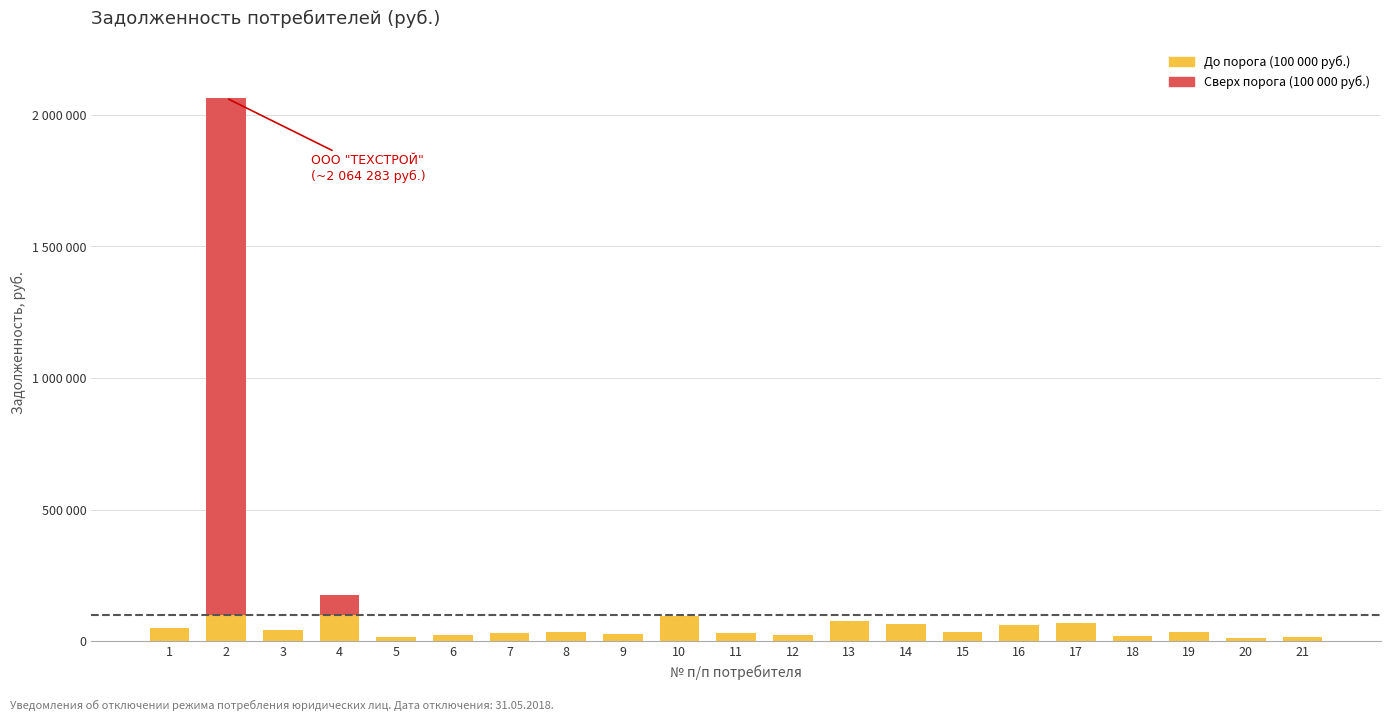

Between 18 and 9, which is larger?

9